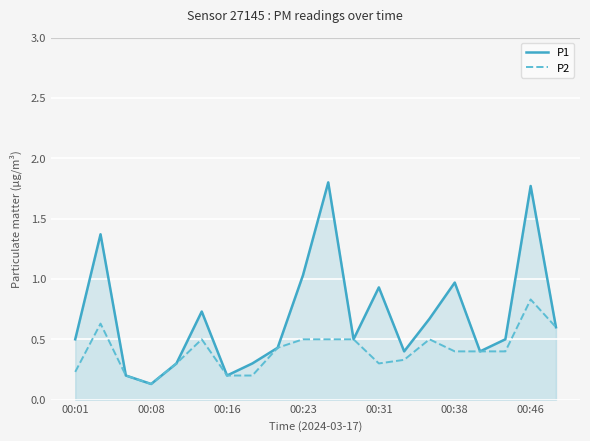

What is the value of the P1 point at the 1st from the left?

0.5